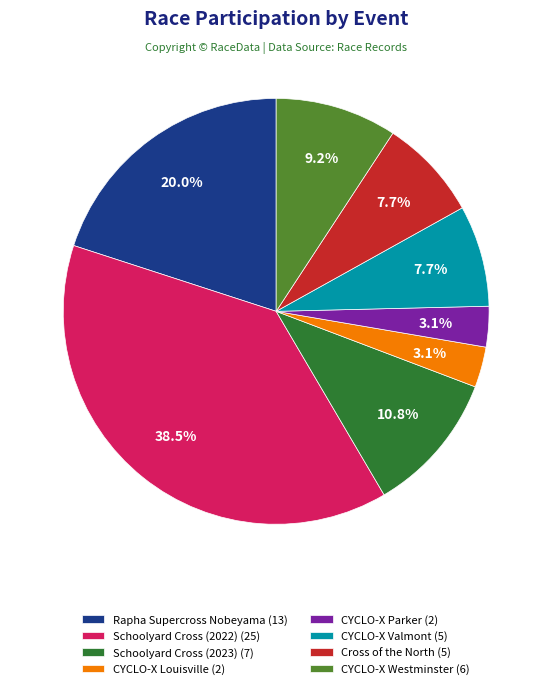

Is it true that Cross of the North is 22% of the pie?

False